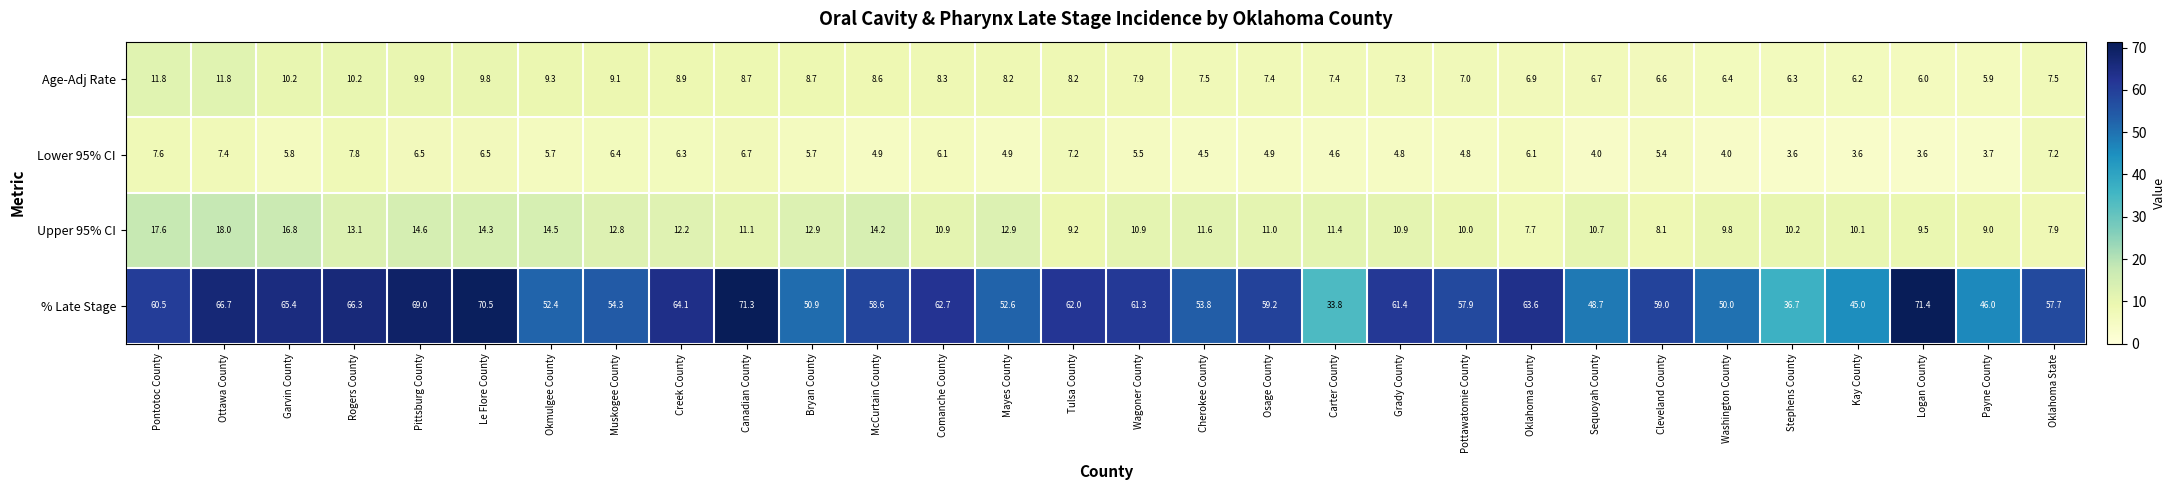

The Lower 95% CI series shows 4.9 at McCurtain County. True or false?

True